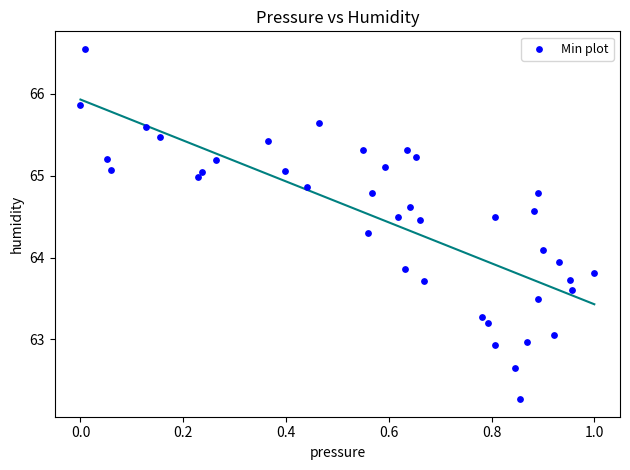

What is the range of Y values (max minus min)?

4.3